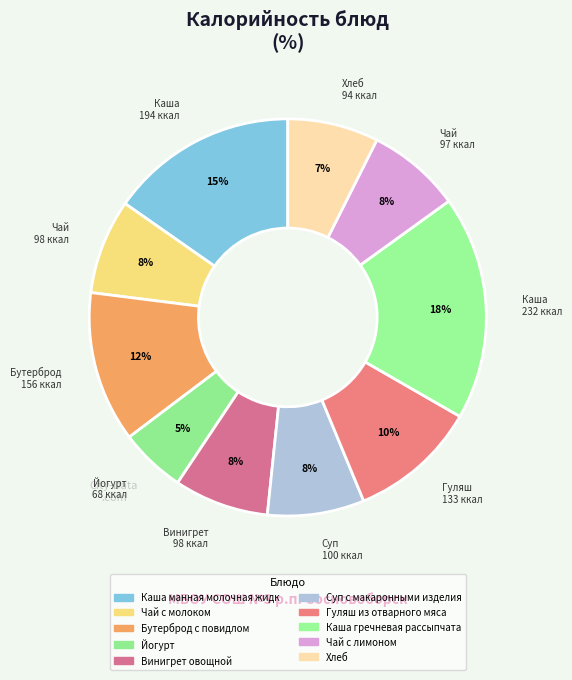

Which slice is the largest?

Каша гречневая рассыпчатая